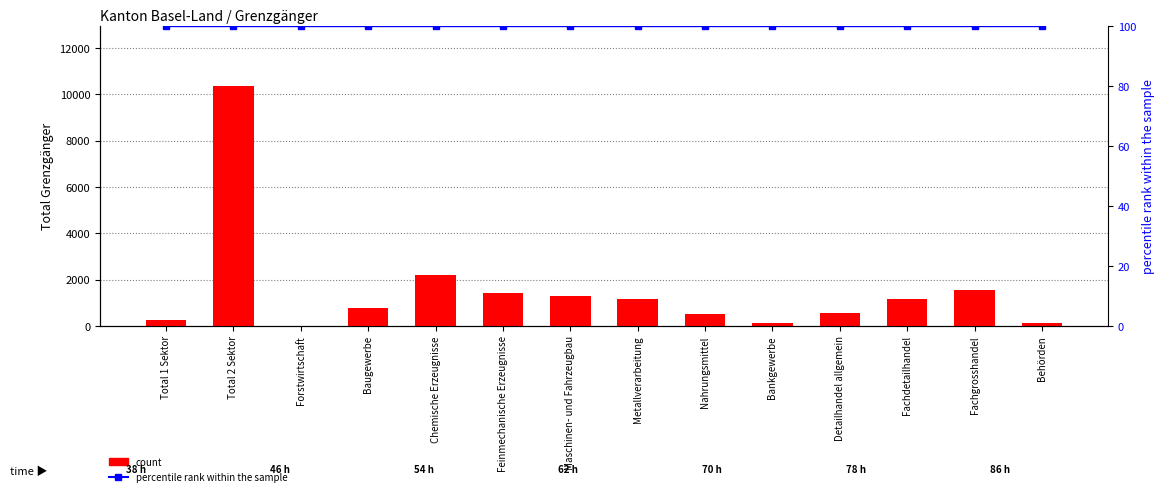

Which label corresponds to the largest value in the chart?

Total 2 Sektor